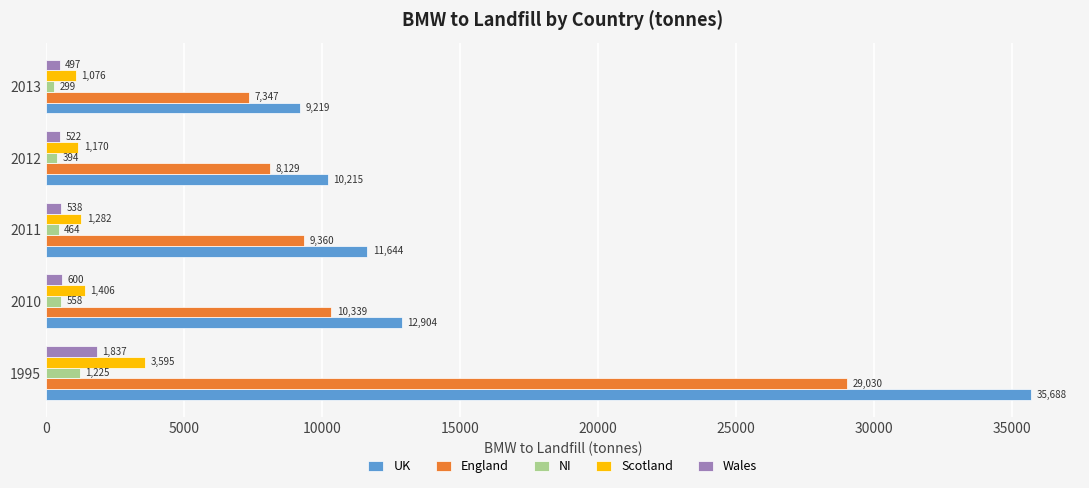

How many series are shown in this chart?

5